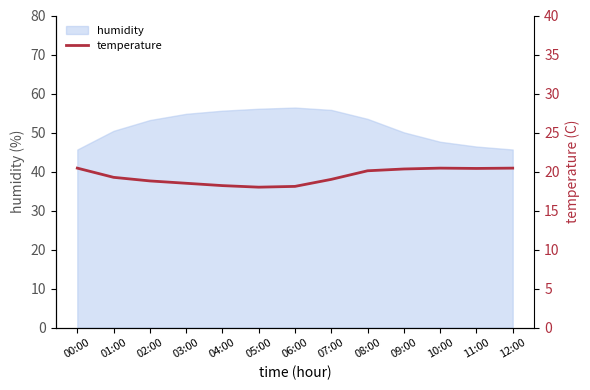

The value of humidity at 04:00 is 31.4. True or false?

False